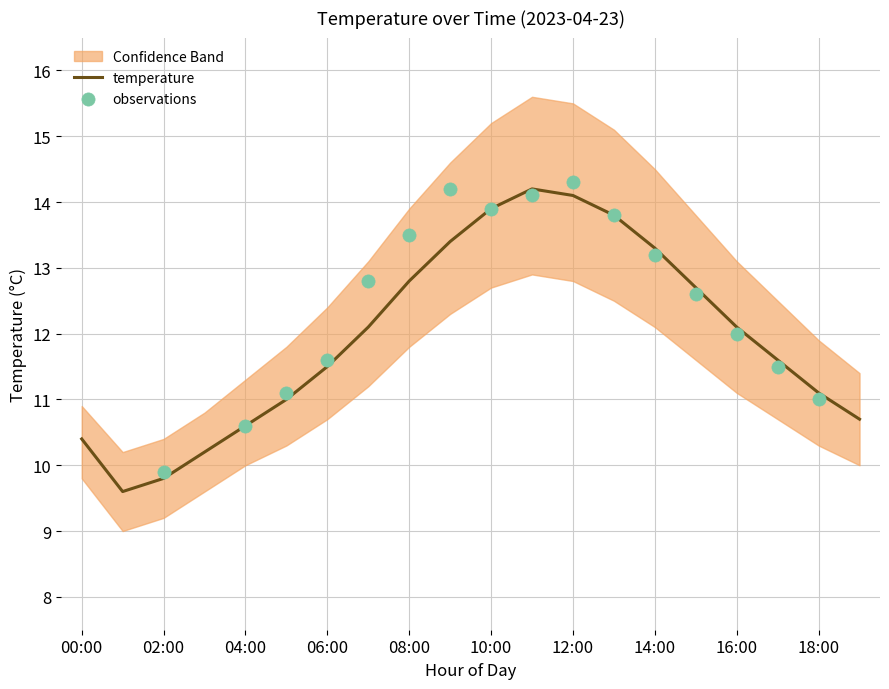

What is the total value across all series at 02:00?

29.4